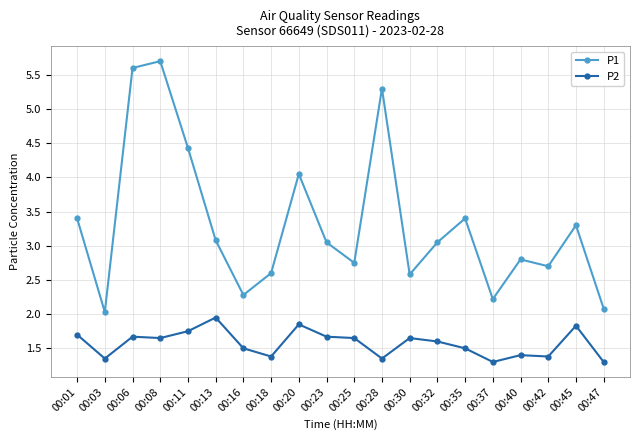

At which category does P1 reach its first local peak?

00:08